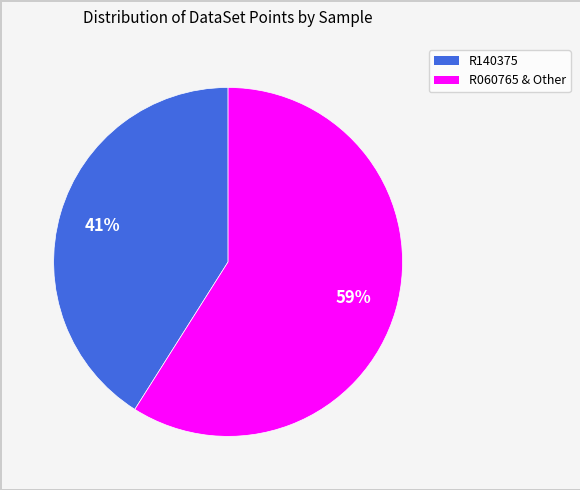

To the nearest percent, what is the difference between the largest and smallest slice percentages?

18%